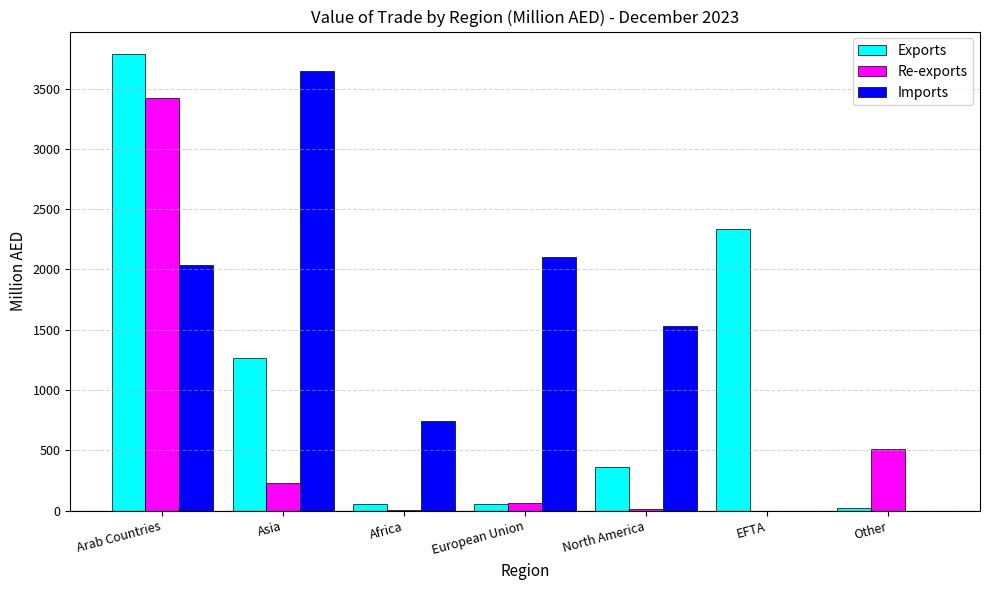

The value of Exports at North America is 79.9. True or false?

False